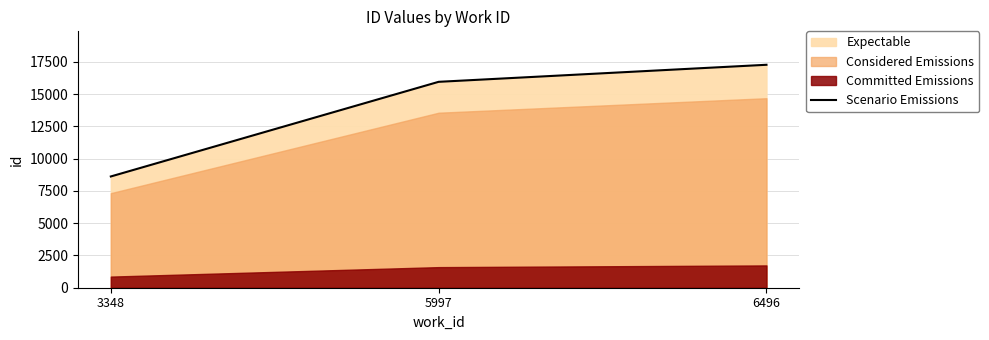

Rank the categories by value from highest to lowest.

6496, 5997, 3348